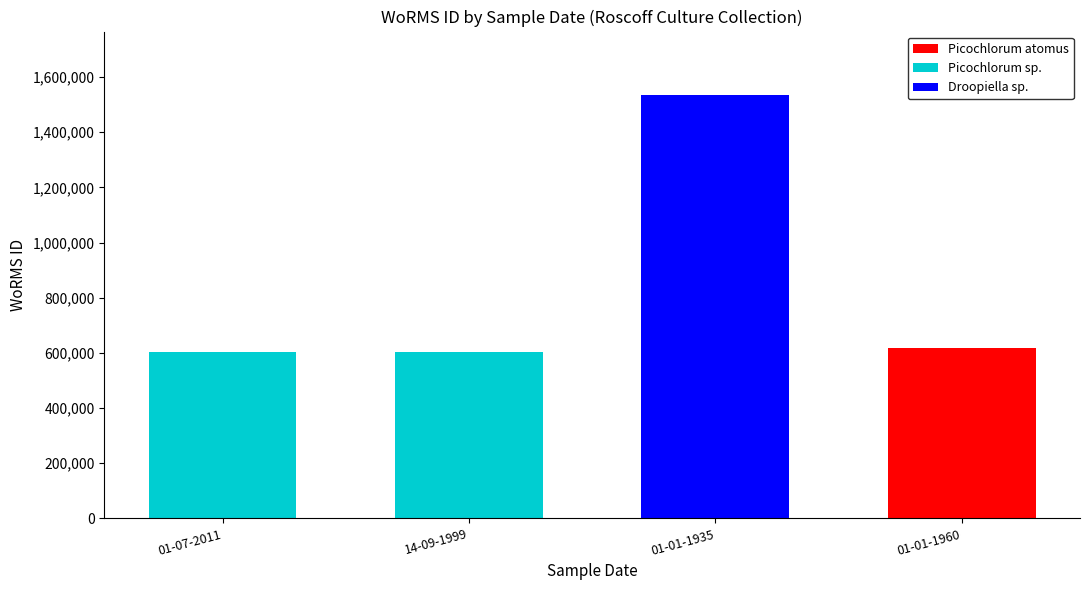

At which category is the sum across all series the highest?

01-01-1935